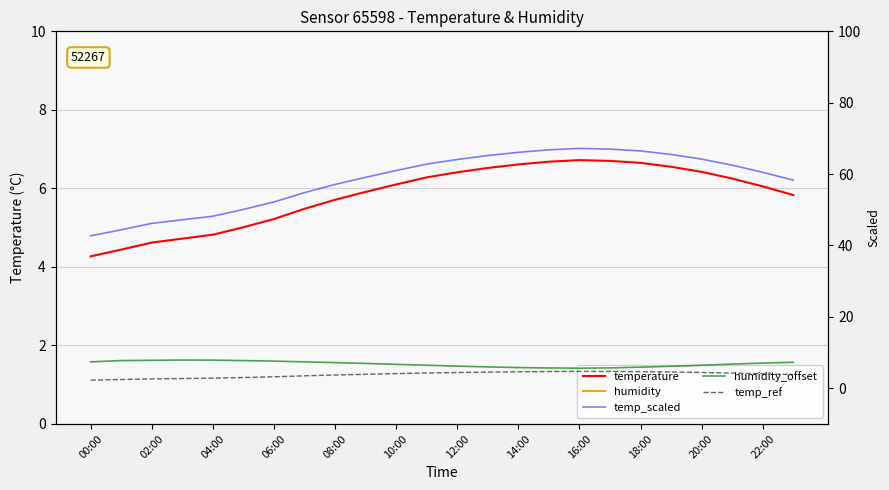

At which label does temperature first exceed 6?

10:00